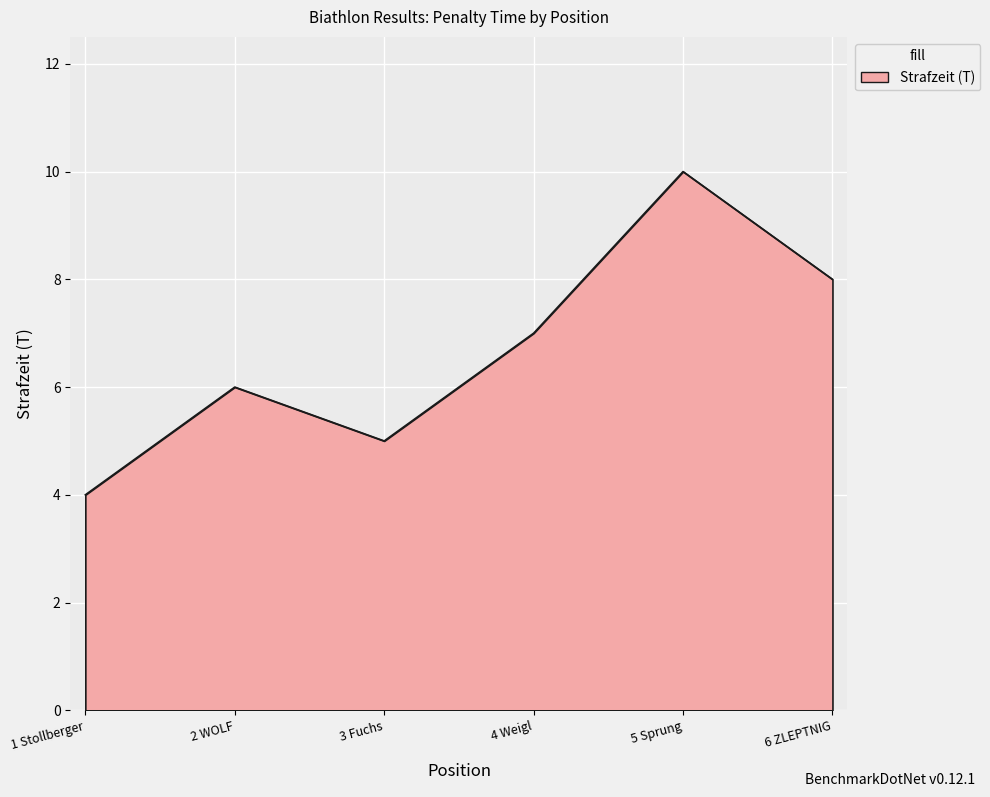

List the labels in order of value, smallest first.

1 Stollberger, 3 Fuchs, 2 WOLF, 4 Weigl, 6 ZLEPTNIG, 5 Sprung